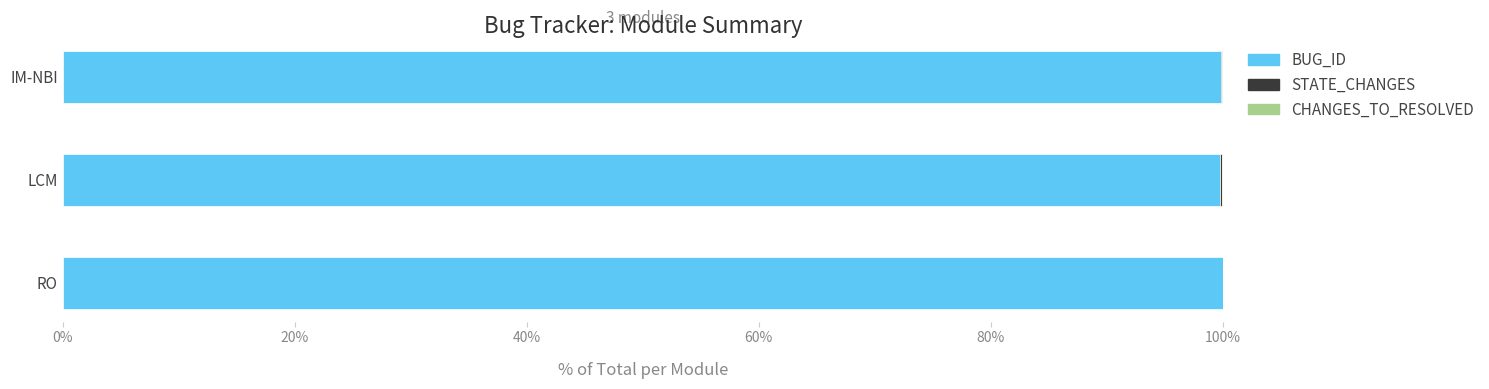

How many distinct data groups are displayed?

3